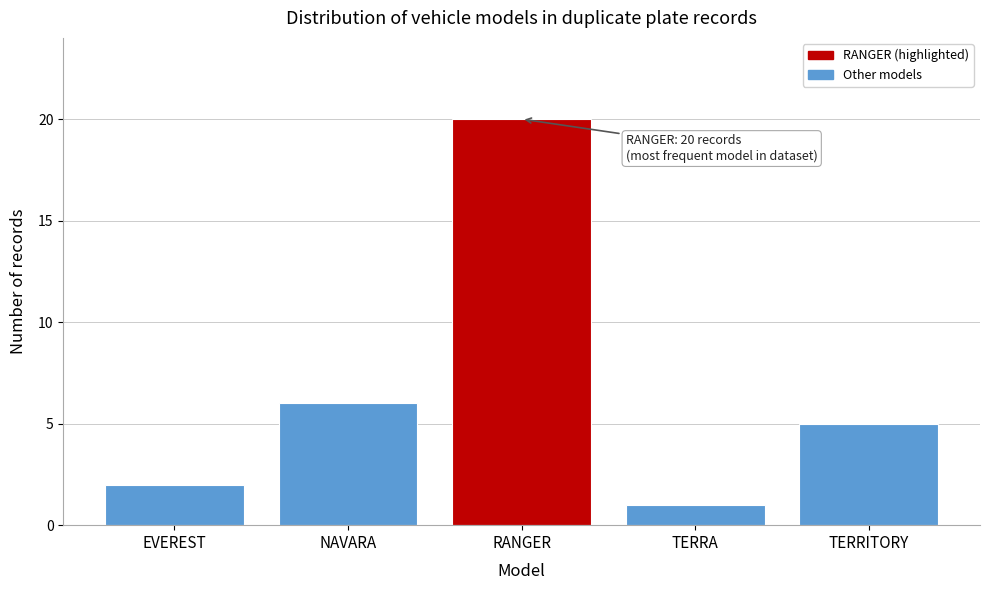

Reading left to right, what are all the values shown in this chart?

2	6	20	1	5